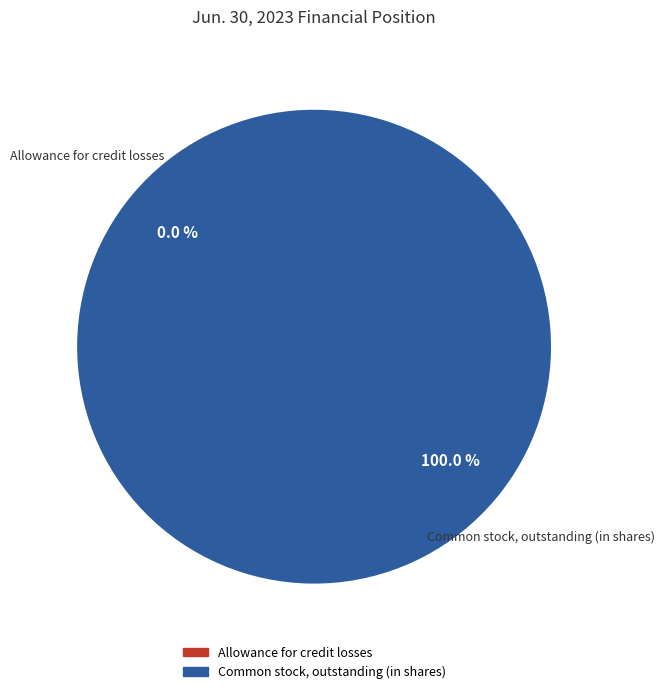

What is the largest slice in the pie chart?

Common stock, outstanding (in shares)